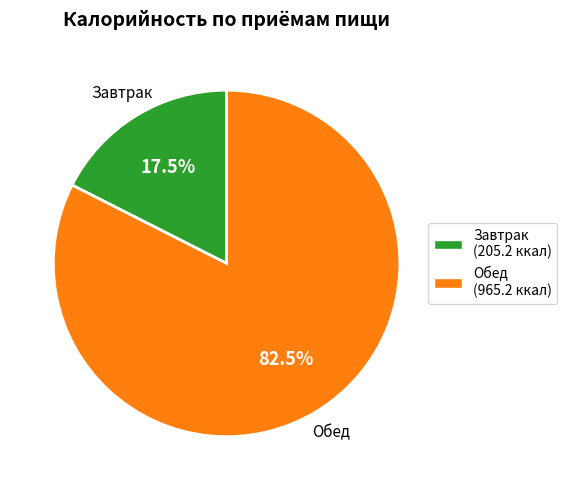

To the nearest percent, what is the combined percentage of Обед and Завтрак?

100%